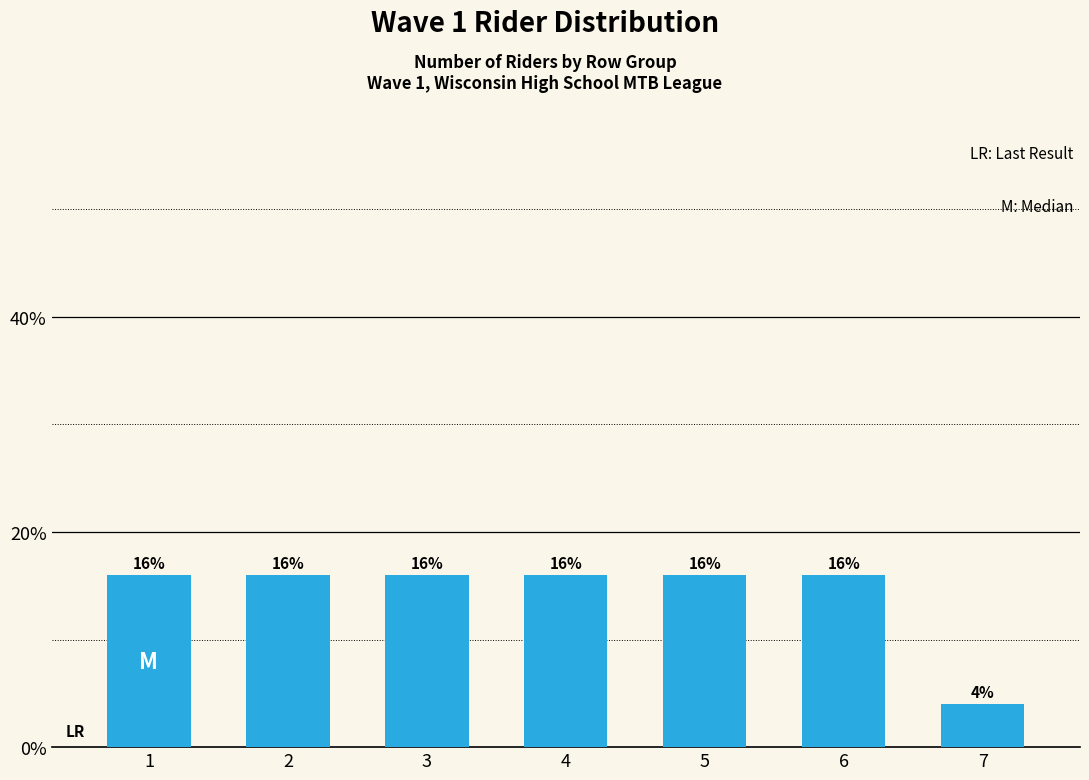

What is the ratio of the value at 5 to the value at 6?

1.0